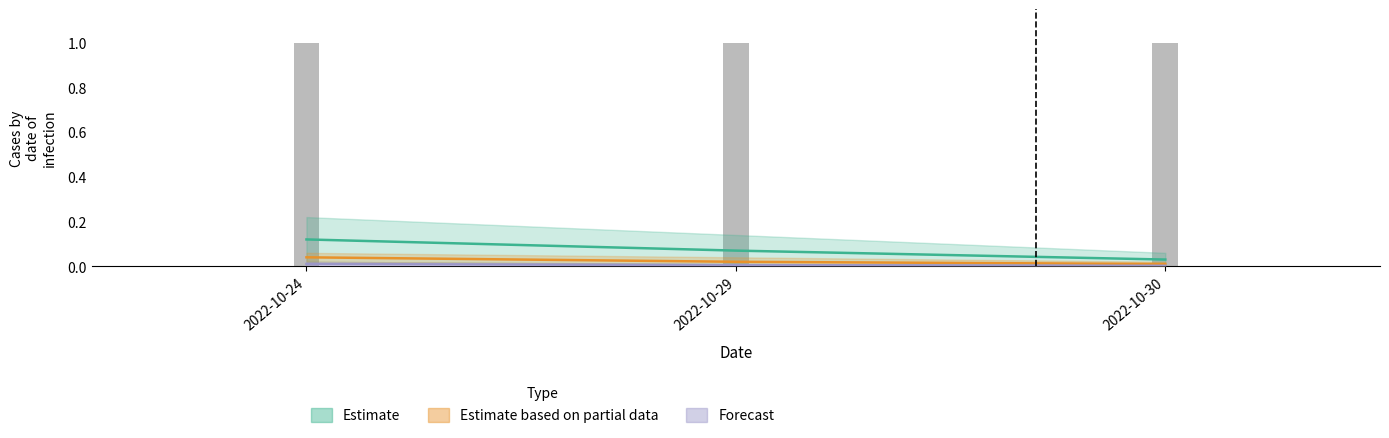

Is the value of Forecast at 2022-10-24 greater than the value of Estimate based on partial data at 2022-10-24?

No